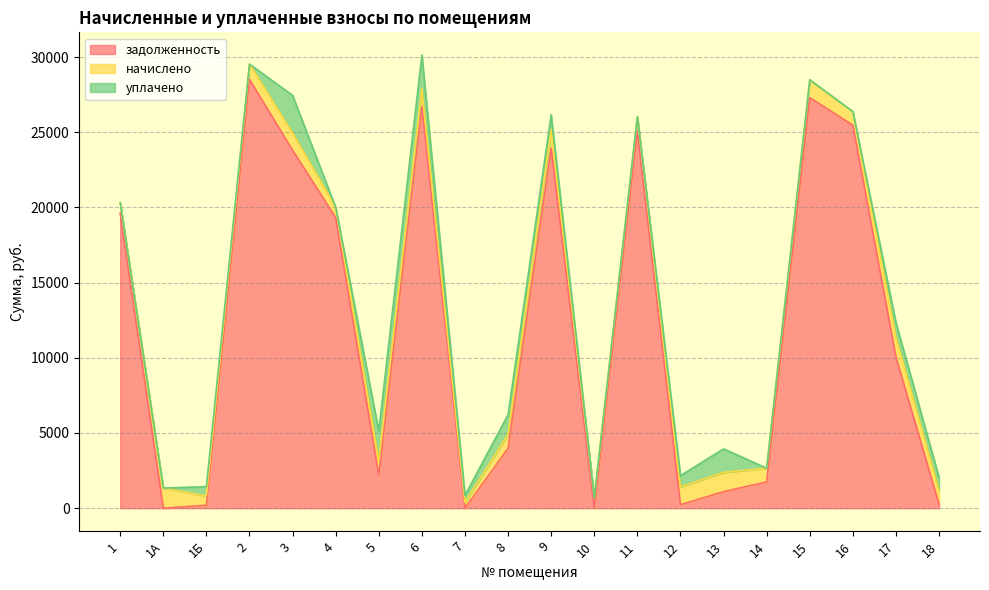

What is the label of the 11th point from the right?

8